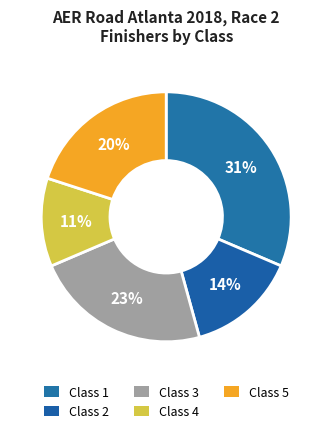

How many segments does this pie chart have?

5